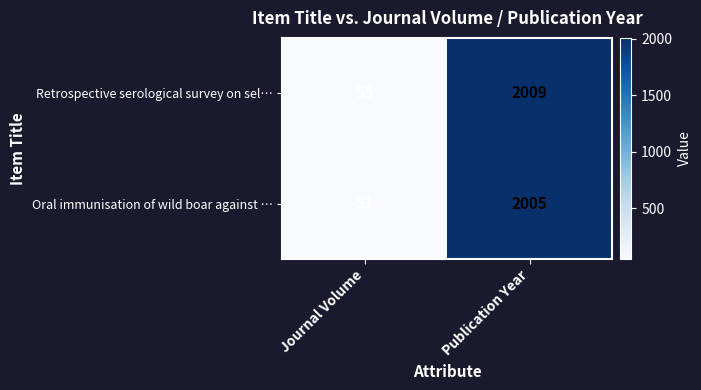

At which category does the chart reach its minimum across all series?

Journal Volume